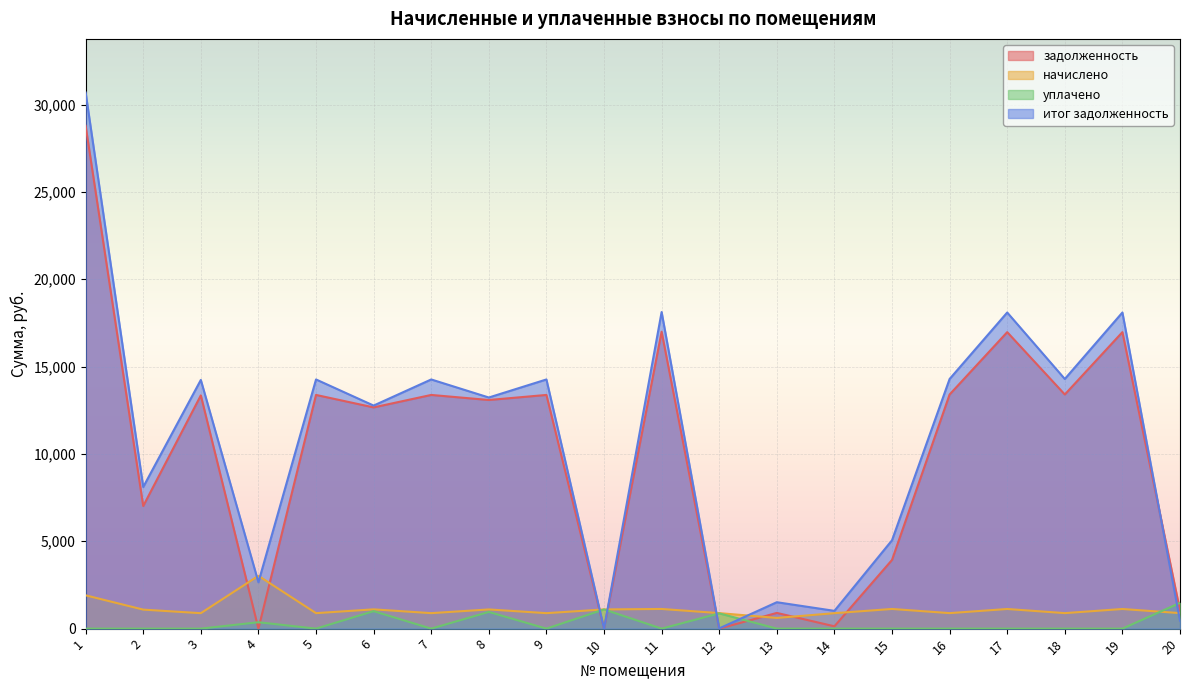

How many lines are shown in the chart?

4